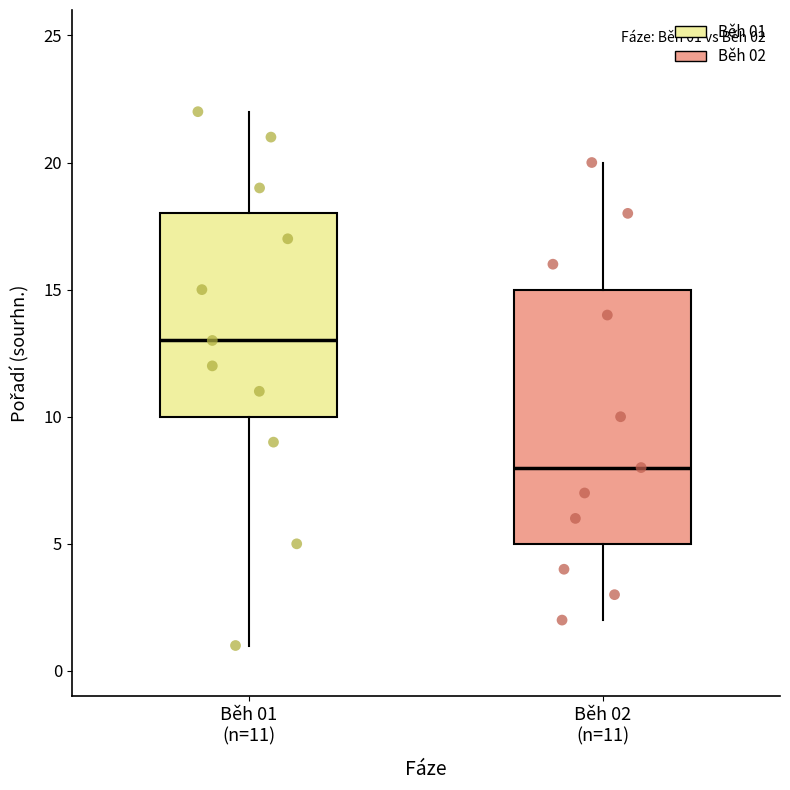

Comparing the boxes themselves (not the whiskers), which one is the tallest?

Běh 02 (n=11)